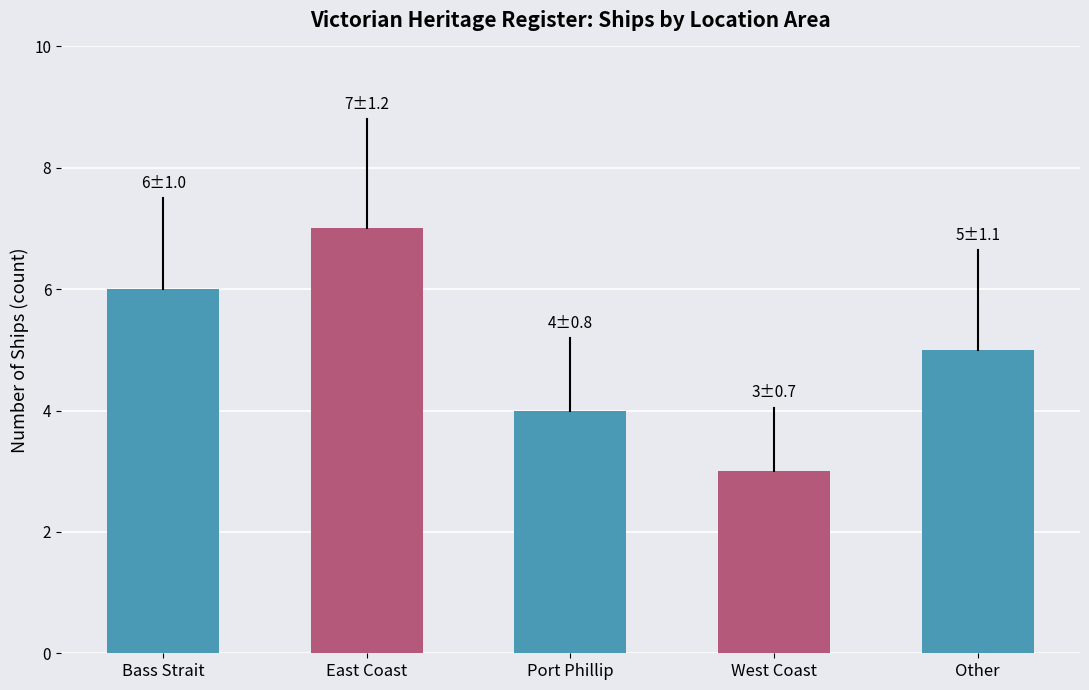

What is the difference between the values at East Coast and West Coast?

4